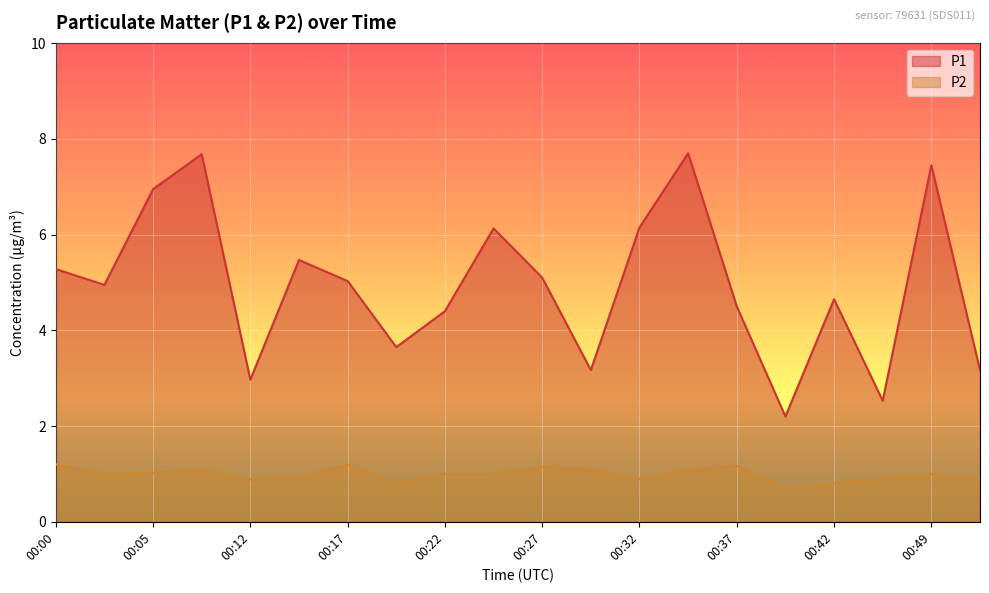

True or false: P2 and P1 cross at least once.

False